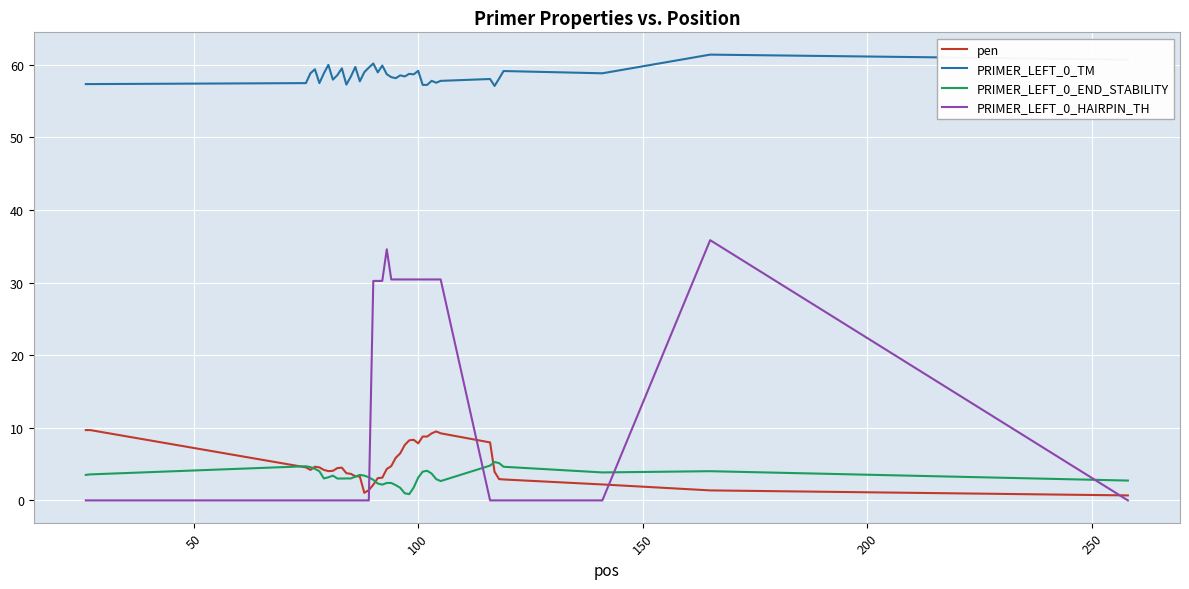

Which series has the largest total across all categories?

PRIMER_LEFT_0_TM